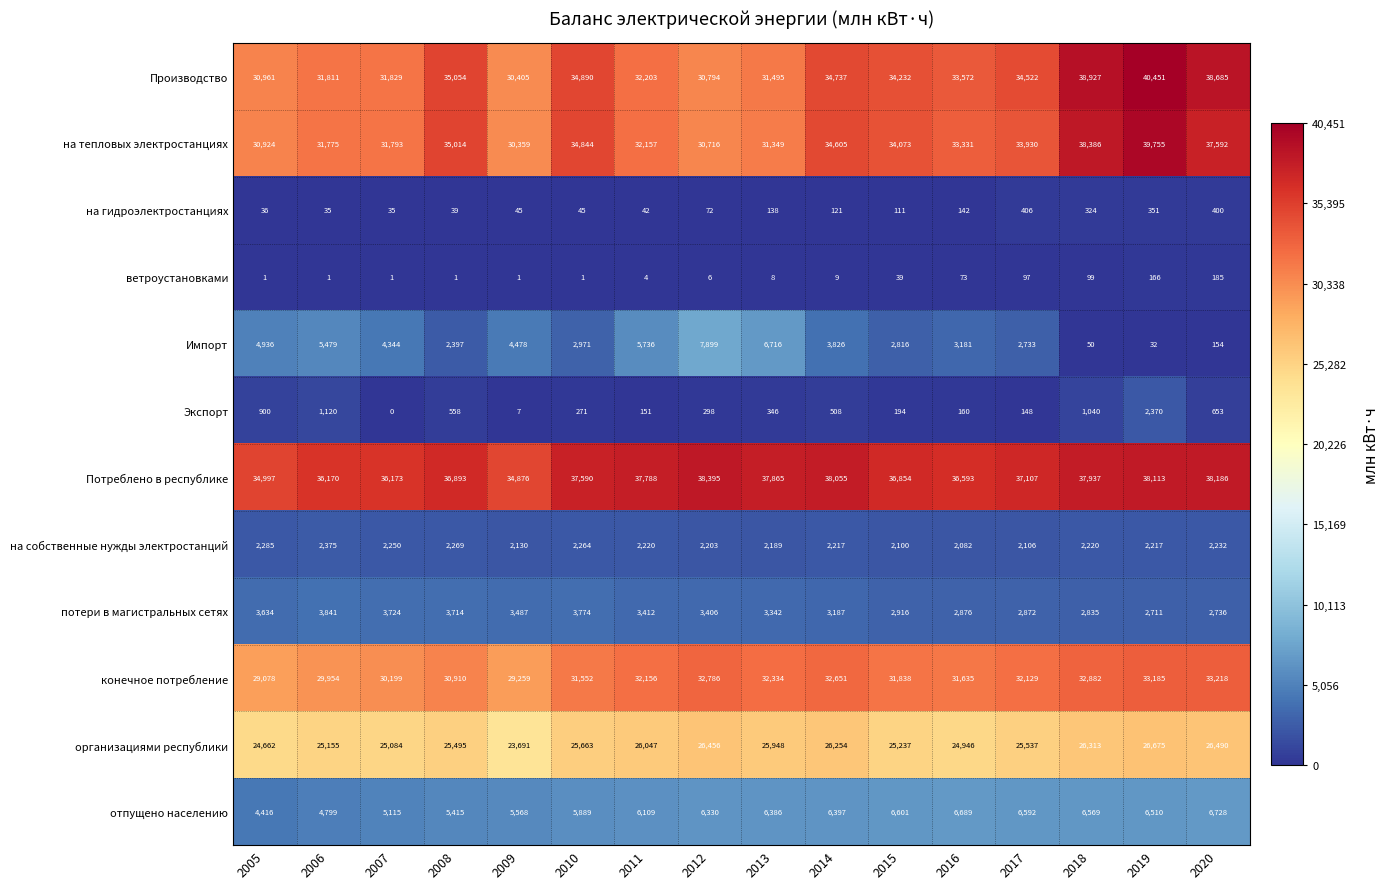

Is it true that потери в магистральных сетях equals 2916 at 2015?

True